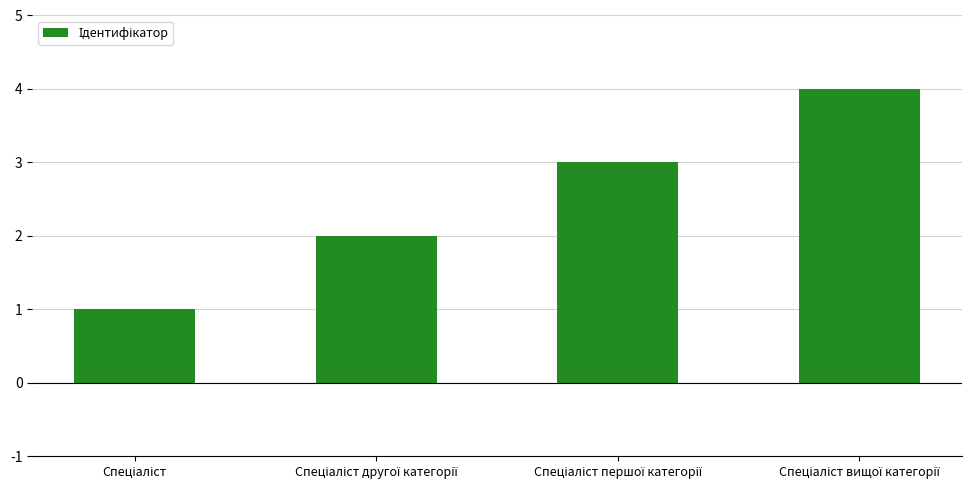

How many data points are less than 3?

2